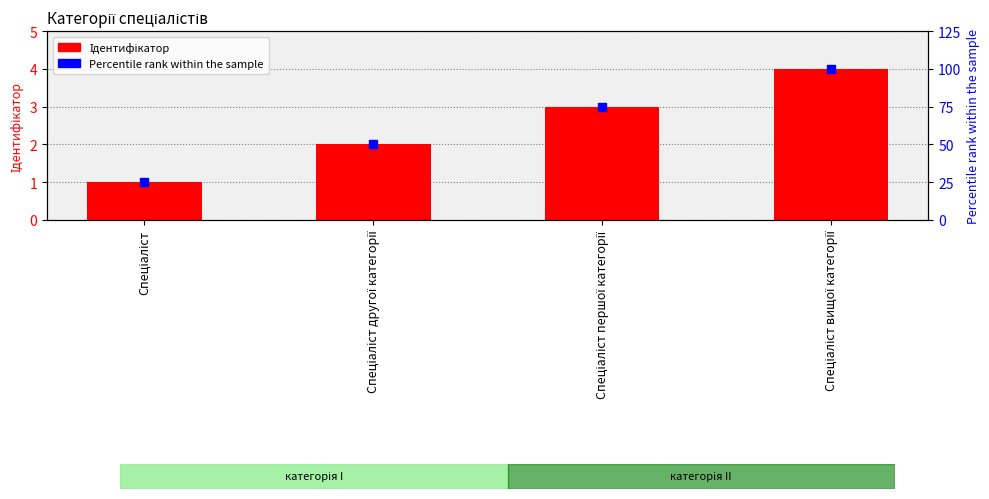

Which has a higher value, Спеціаліст першої категорії or Спеціаліст?

Спеціаліст першої категорії